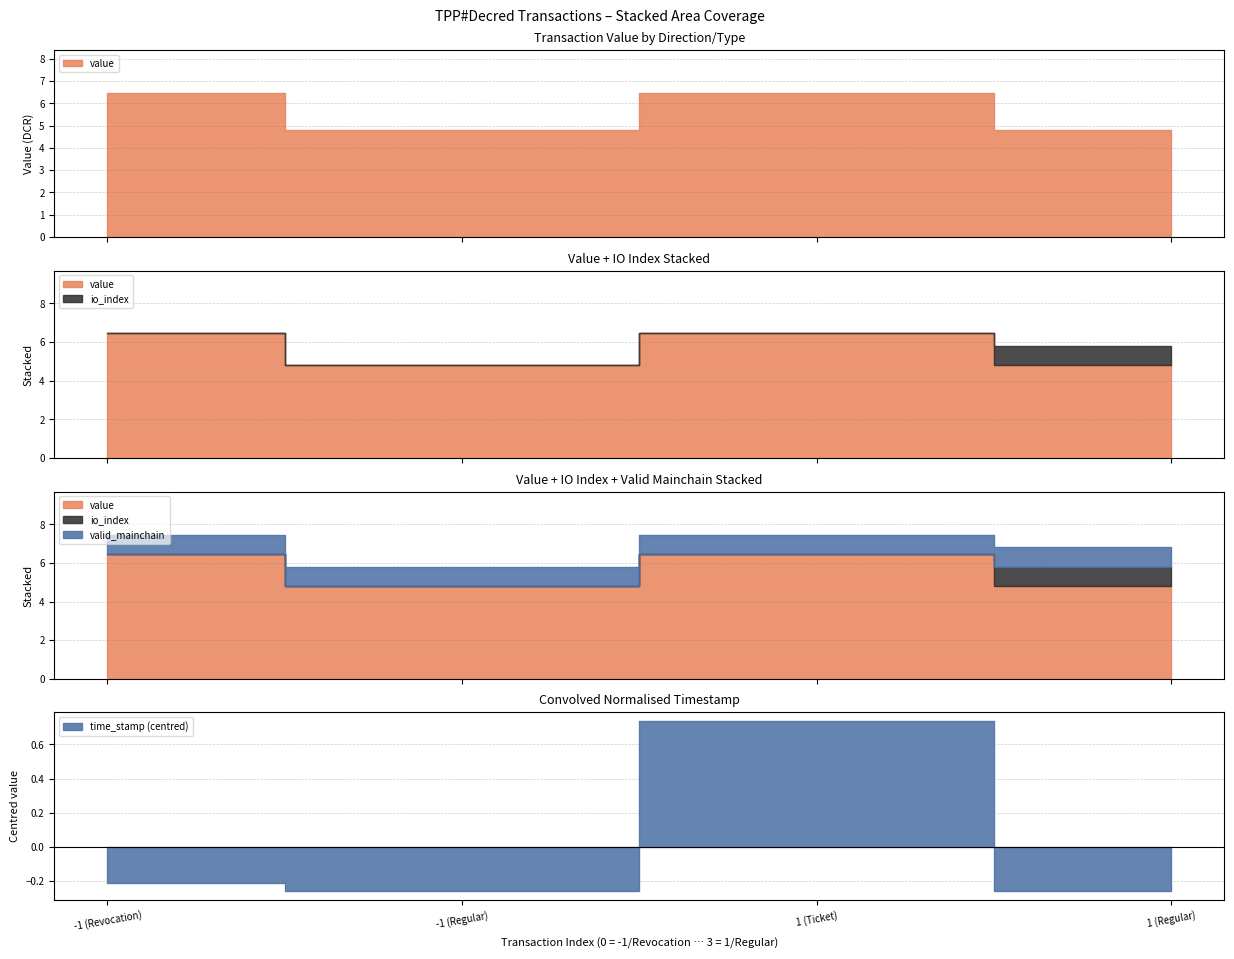

What is the total value across all series at 1 (Regular)?

6.8